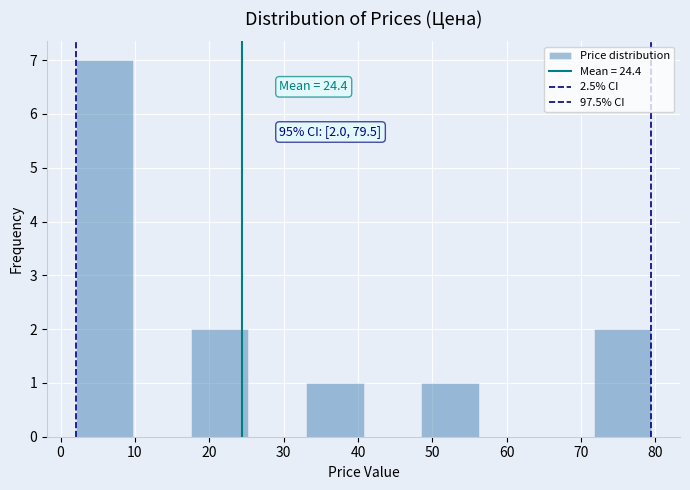

Which range on the x-axis has the tallest bar?

2 to 10